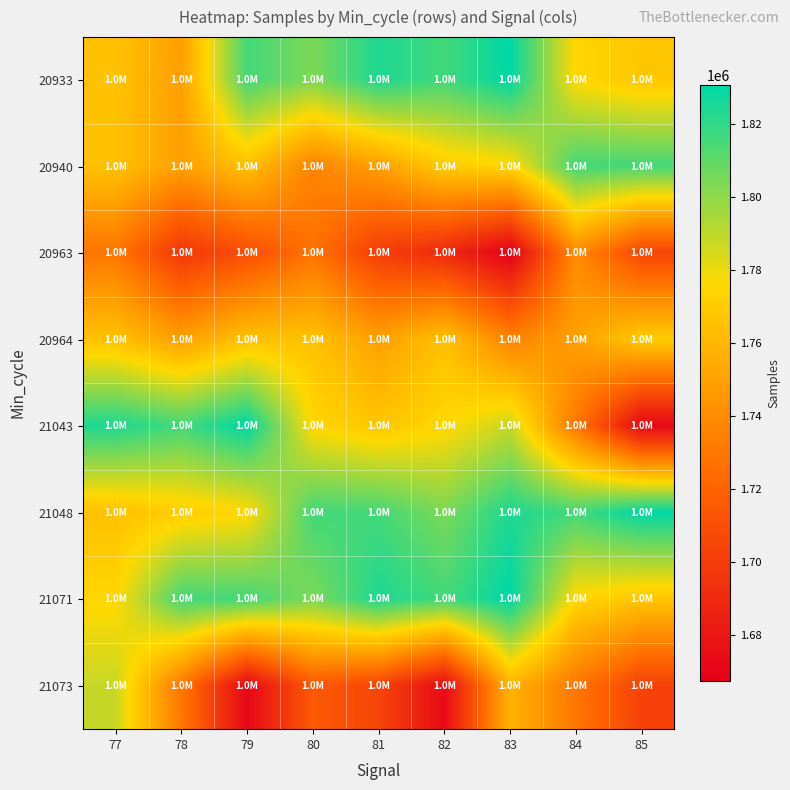

At how many categories does at least one series exceed 1776782?

9